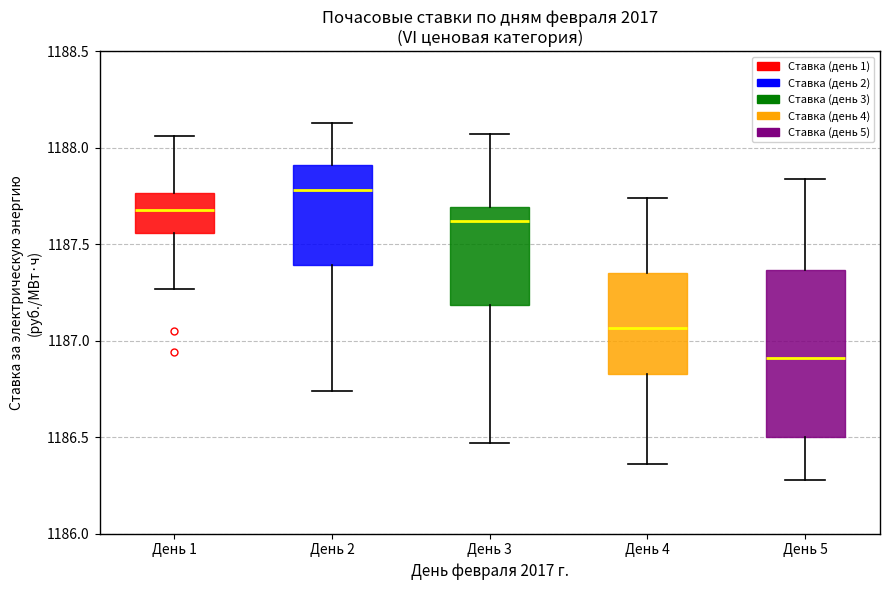

Which box has the lowest median line?

День 5